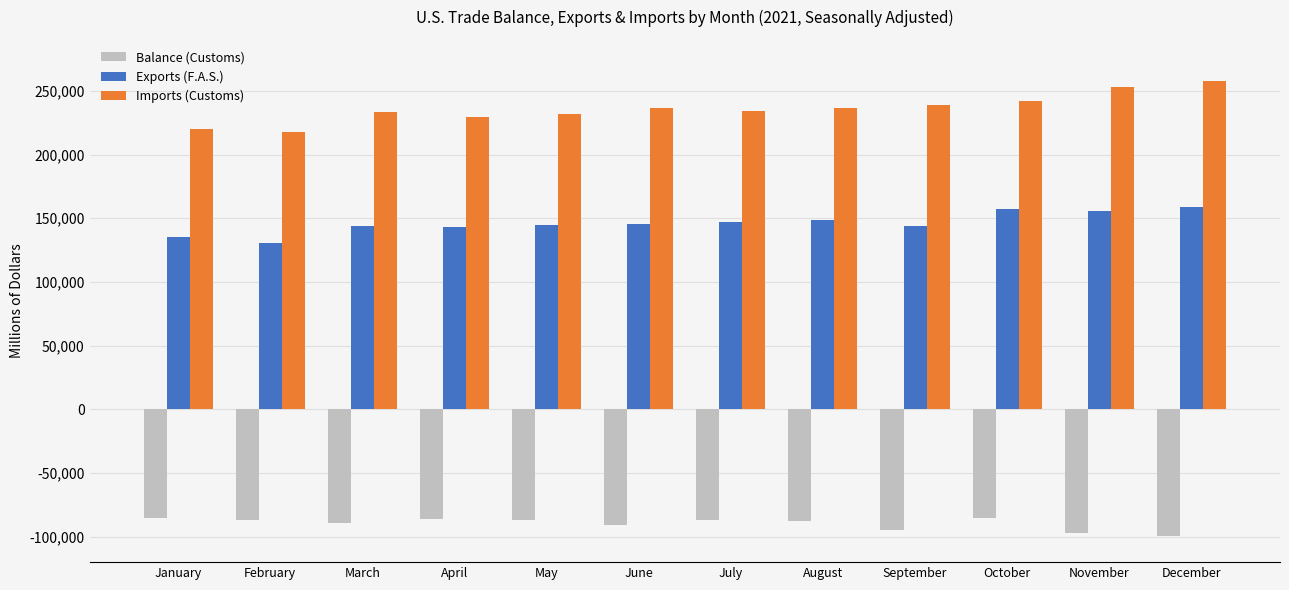

What is the difference between the Imports (Customs) values at February and November?

34847.7